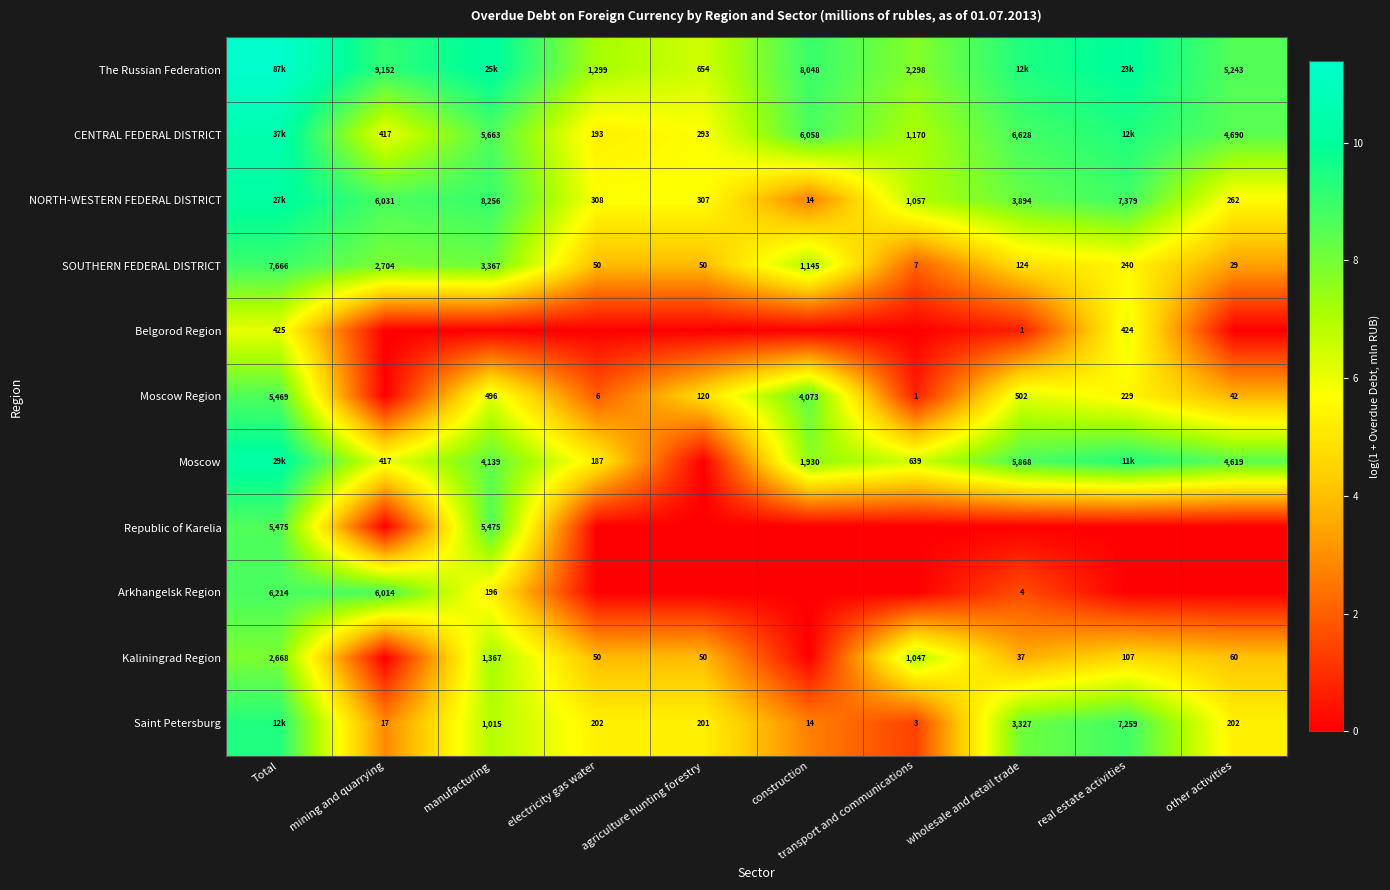

What is the lowest value of the Saint Petersburg series?

1.4